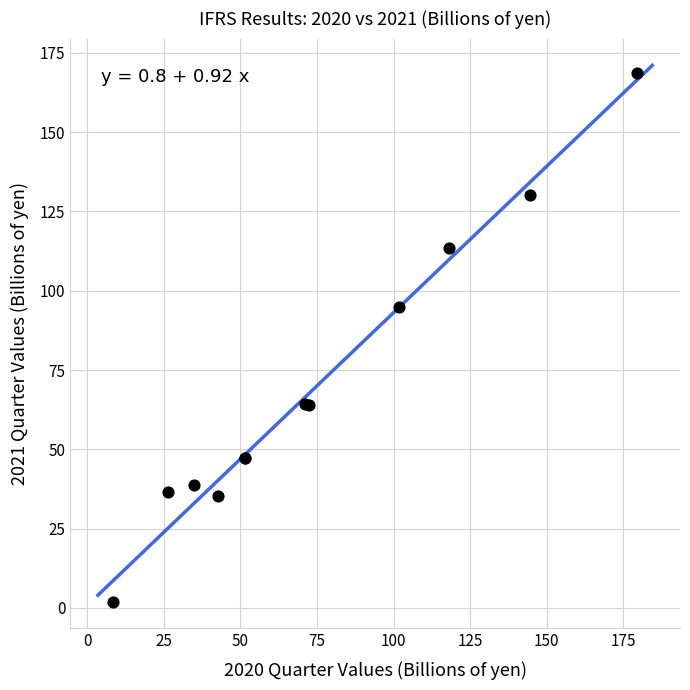

What Y value in the scatter plot is closest to 85?

94.9